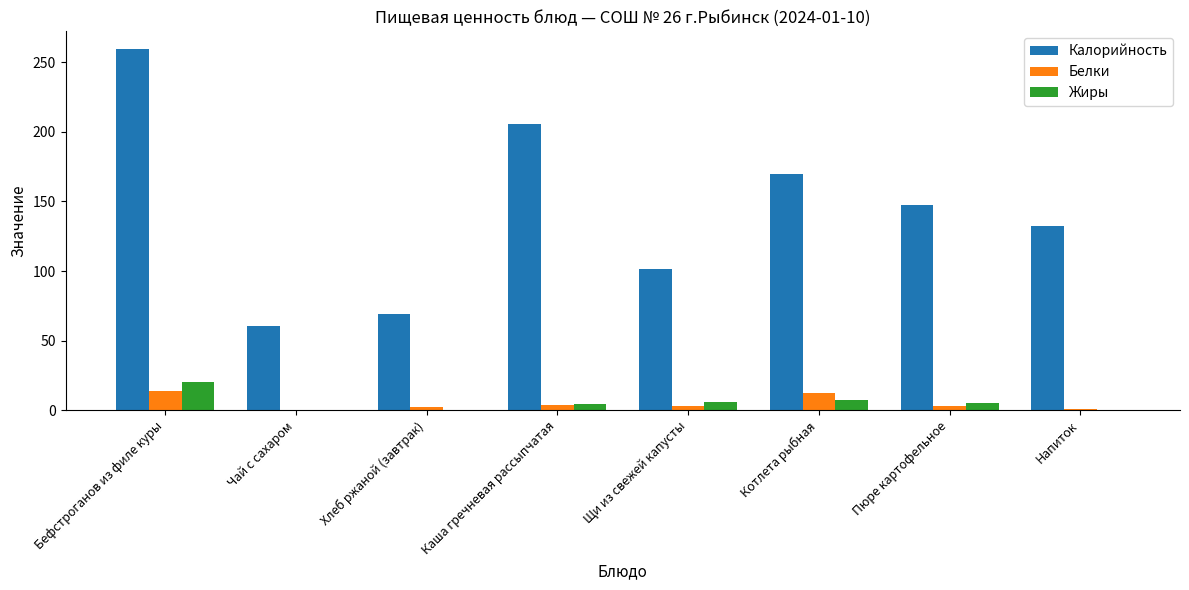

Is it true that Калорийность equals 259.3 at Бефстроганов из филе куры?

True